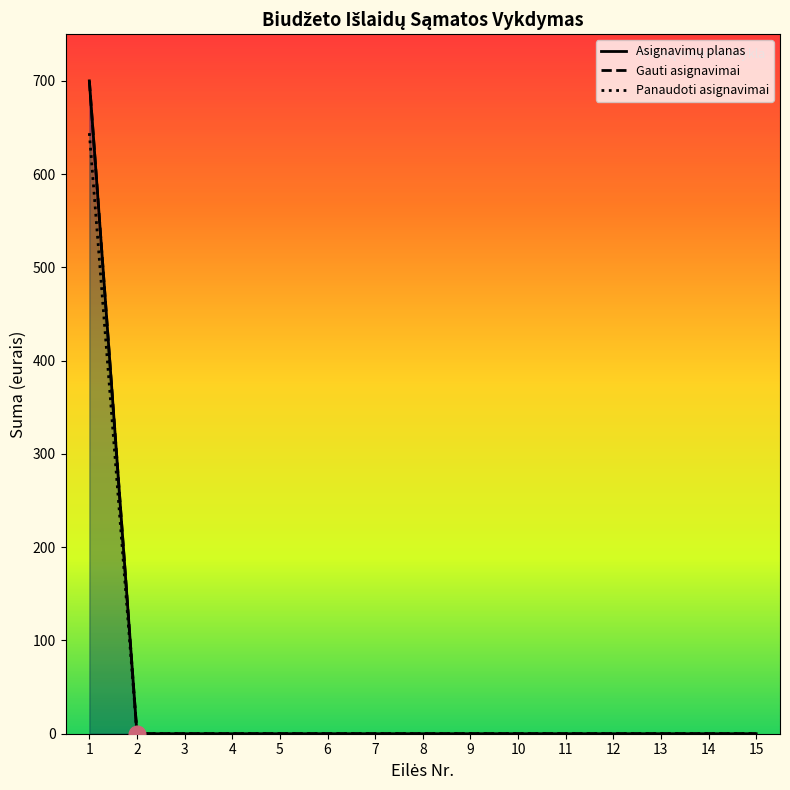

Does the chart display data point markers on the line(s)?

No